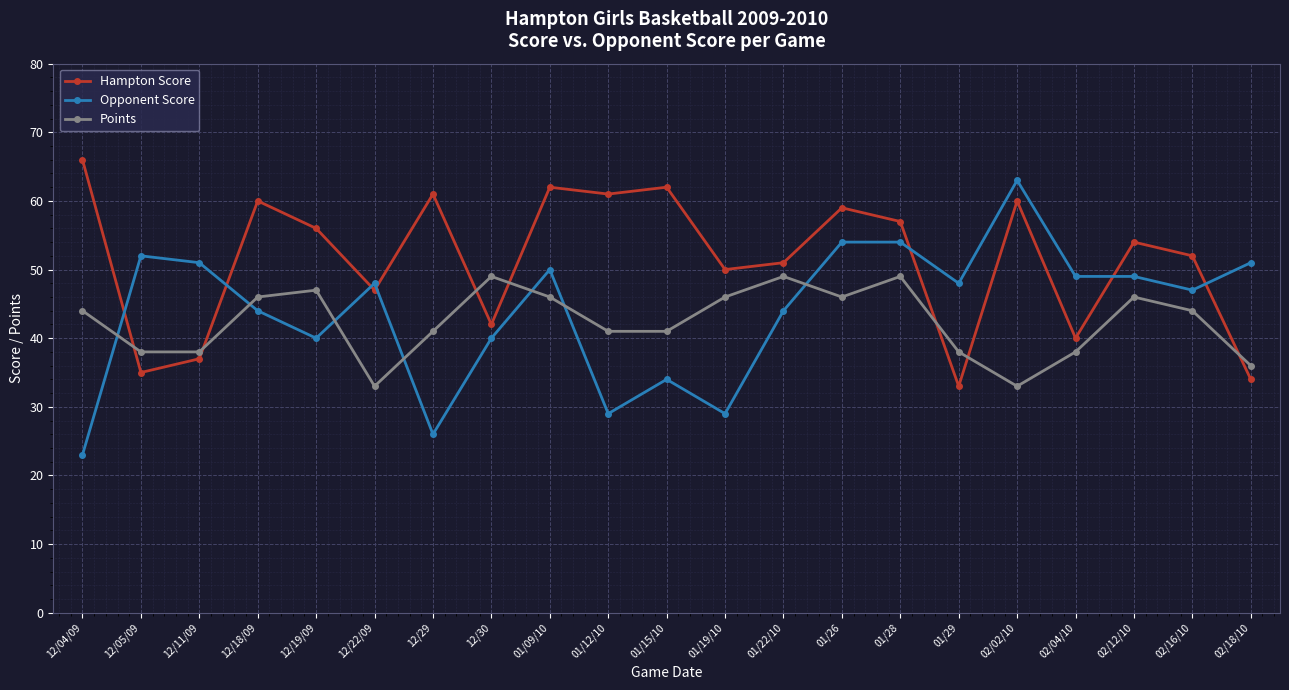

Reading left to right, transcribe all the data shown in this chart.

Hampton Score: 66	35	37	60	56	47	61	42	62	61	62	50	51	59	57	33	60	40	54	52	34
Opponent Score: 23	52	51	44	40	48	26	40	50	29	34	29	44	54	54	48	63	49	49	47	51
Points: 44	38	38	46	47	33	41	49	46	41	41	46	49	46	49	38	33	38	46	44	36